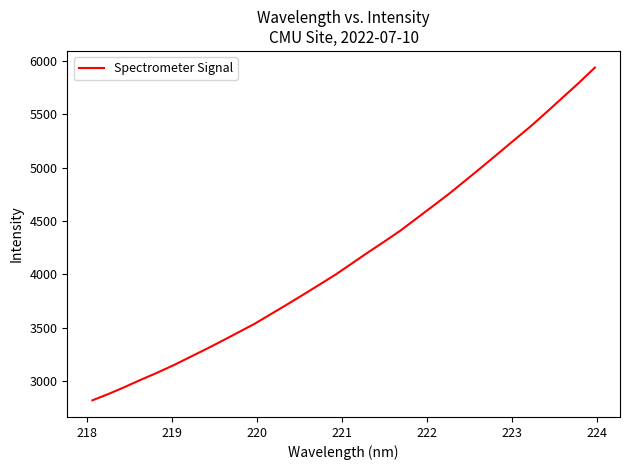

What is the minimum value shown in the chart?

2821.7